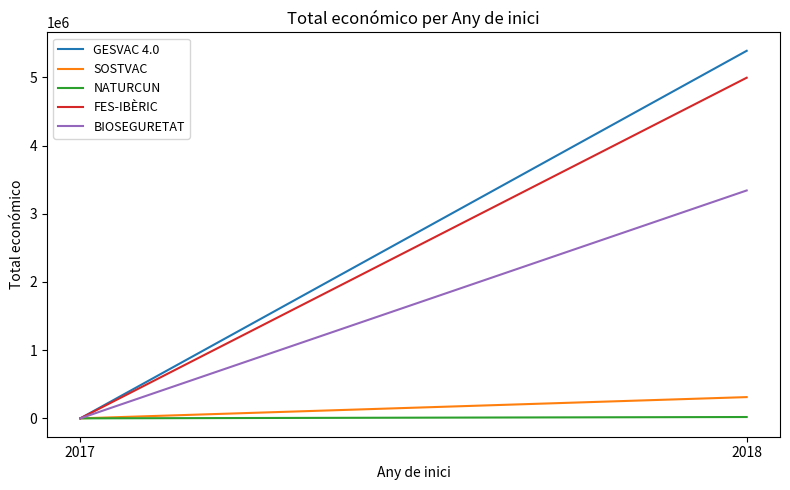

The value of SOSTVAC at 2017 is 175495. True or false?

False